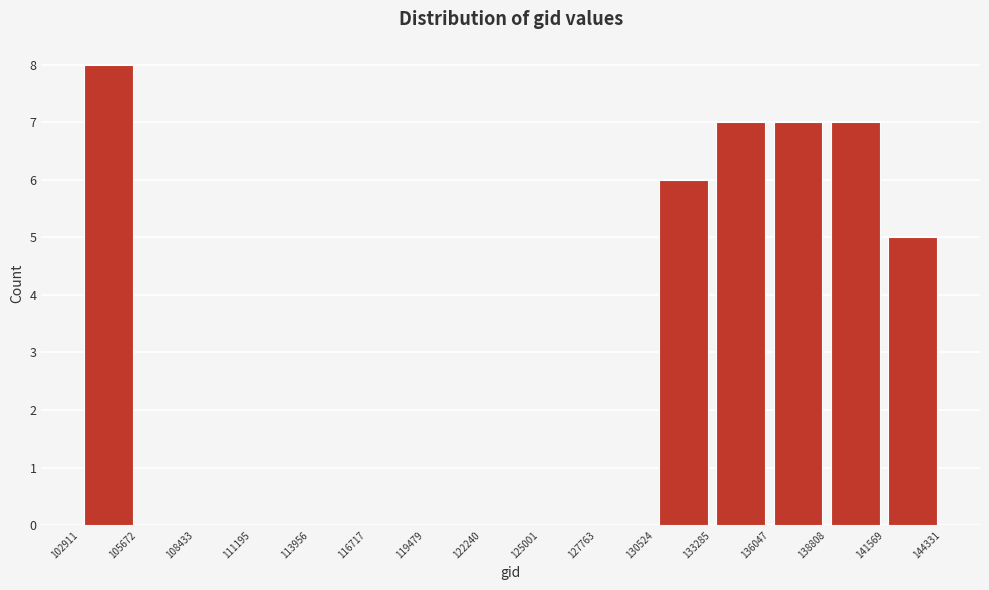

Reading left to right, transcribe this chart: for each bar, give the range it covers on the x-axis and its height. The values are not printed on the chart, so give them approximately, as read against the axis.

102911 to 105672: 8
105672 to 108433: 0
108433 to 111195: 0
111195 to 113956: 0
113956 to 116717: 0
116717 to 119479: 0
119479 to 122240: 0
122240 to 125001: 0
125001 to 127763: 0
127763 to 130524: 0
130524 to 133285: 6
133285 to 136047: 7
136047 to 138808: 7
138808 to 141569: 7
141569 to 144331: 5